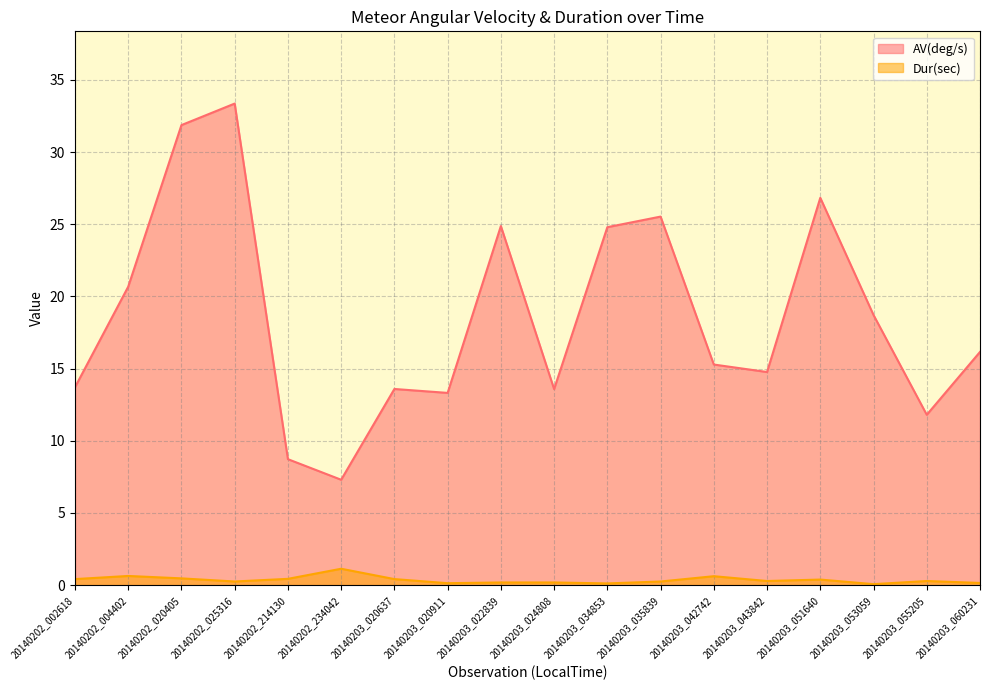

True or false: Dur(sec) and AV(deg/s) intersect in this chart.

False